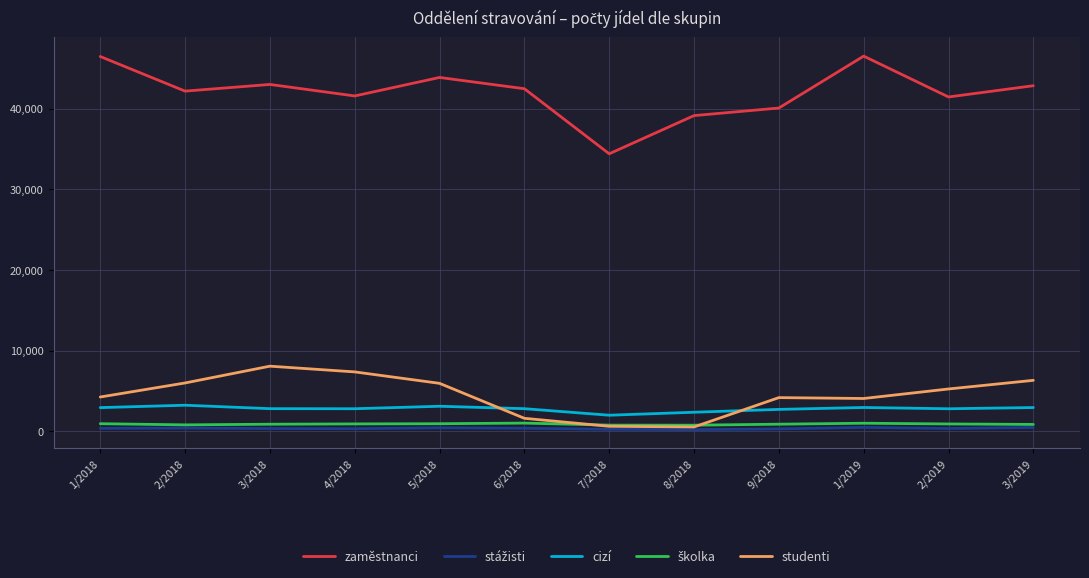

Which series changed the most between 8/2018 and 1/2019?

zaměstnanci